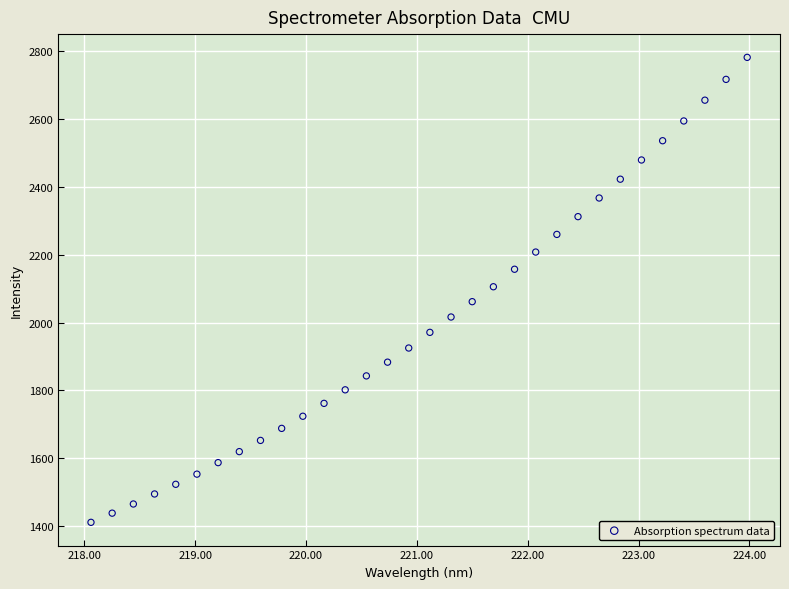

What is the range of Y values (max minus min)?

1371.8